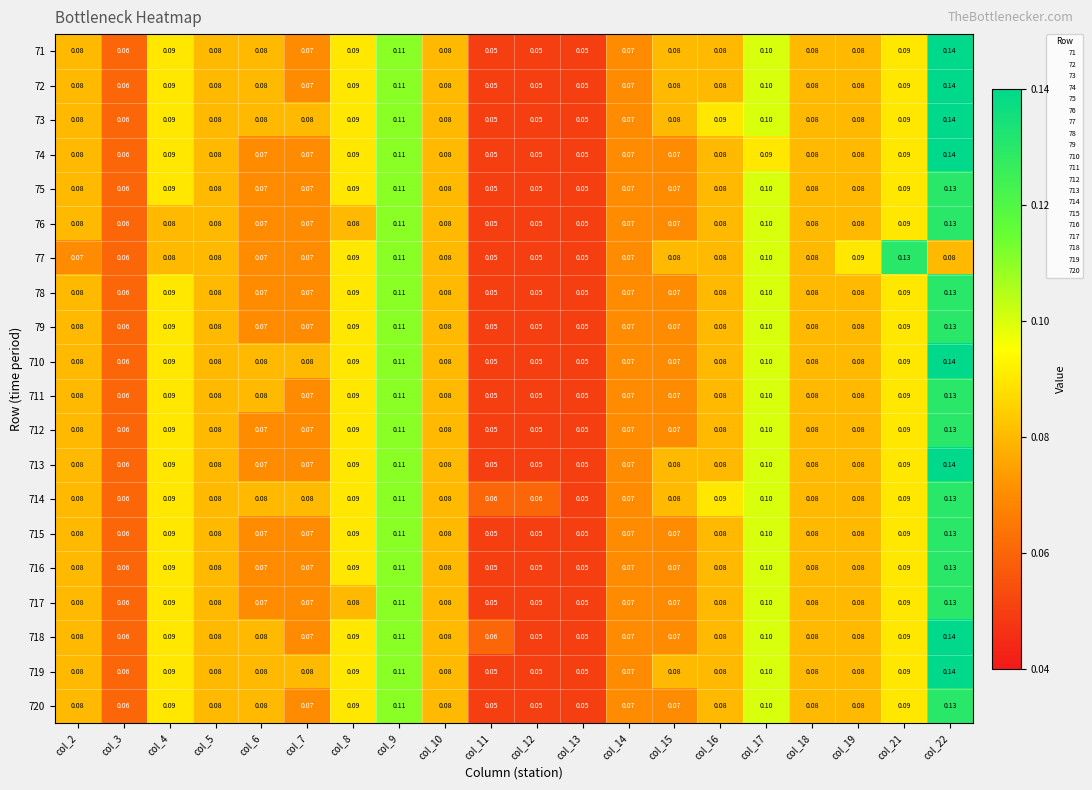

Is the value of 720 at col_15 greater than the value of 716 at col_3?

Yes